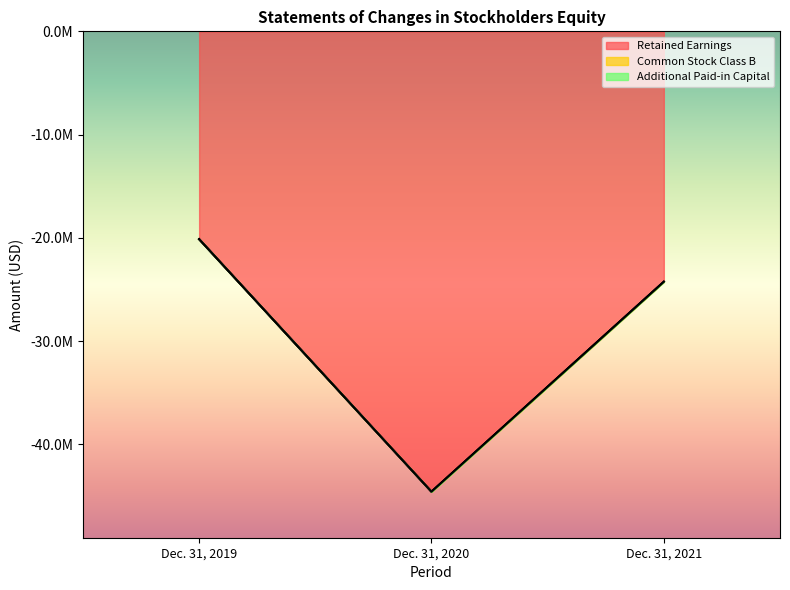

Which series has the largest range (max minus min)?

Retained Earnings